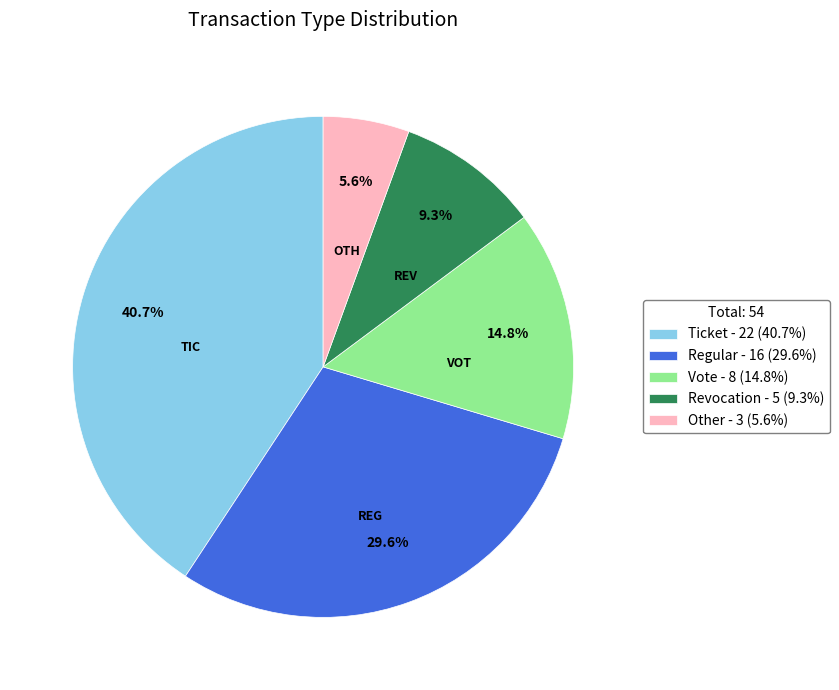

True or false: Vote accounts for 15% of the total.

True